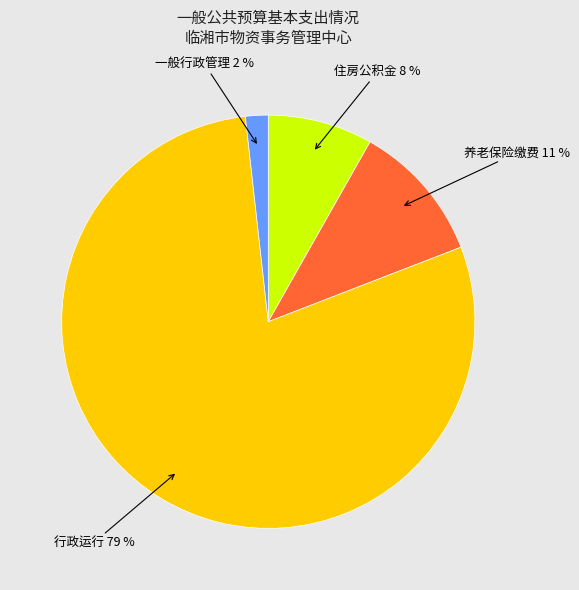

Is there any slice that represents more than half of the pie?

Yes